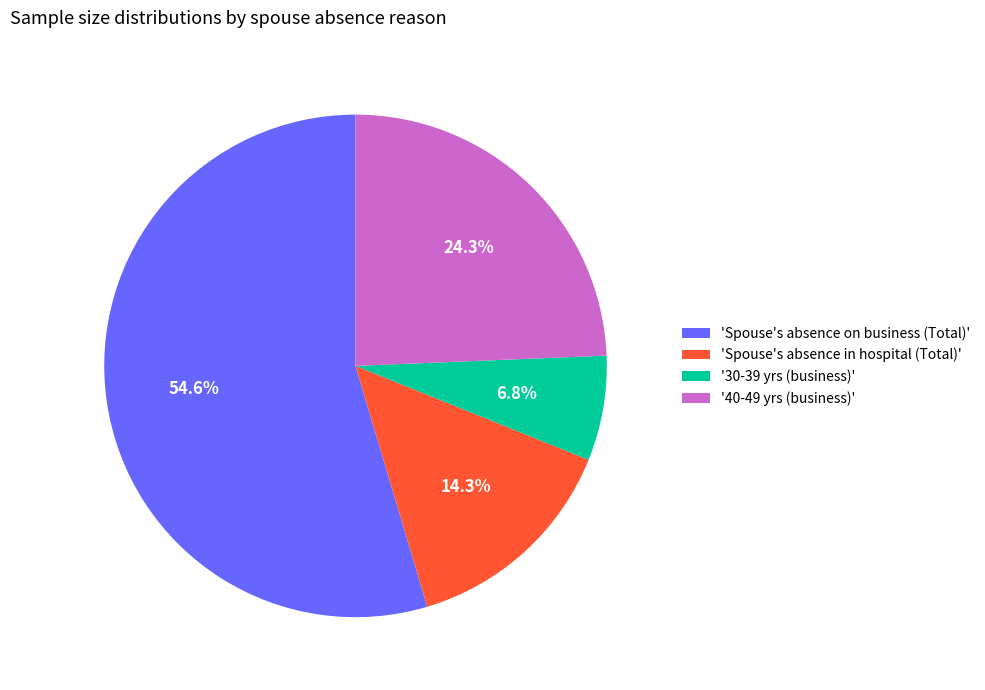

Approximately how many times larger is the value at 'Spouse's absence in hospital (Total)' compared to '40-49 yrs (business)'?

0.6